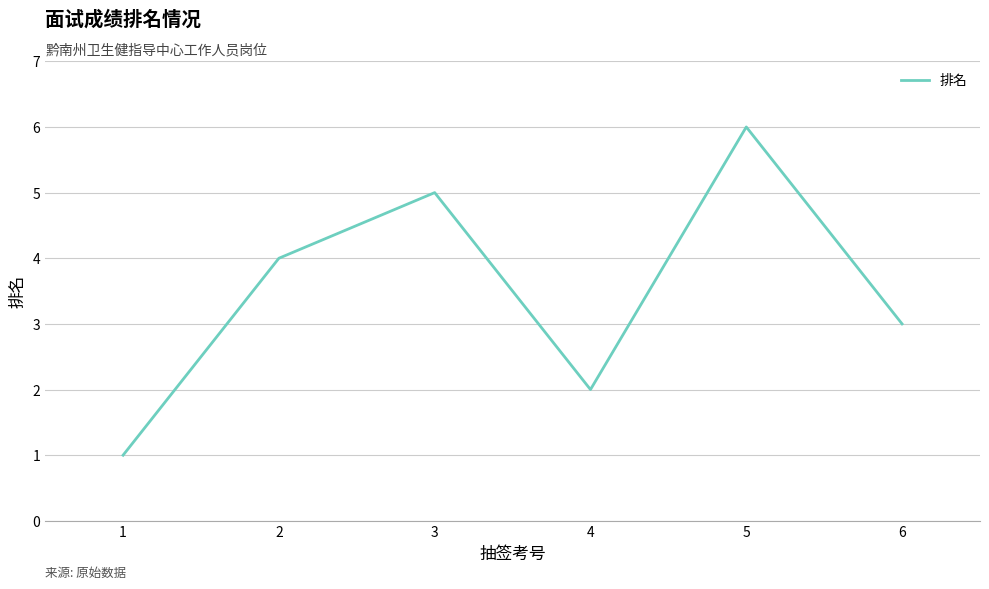

How many series are shown in this chart?

1